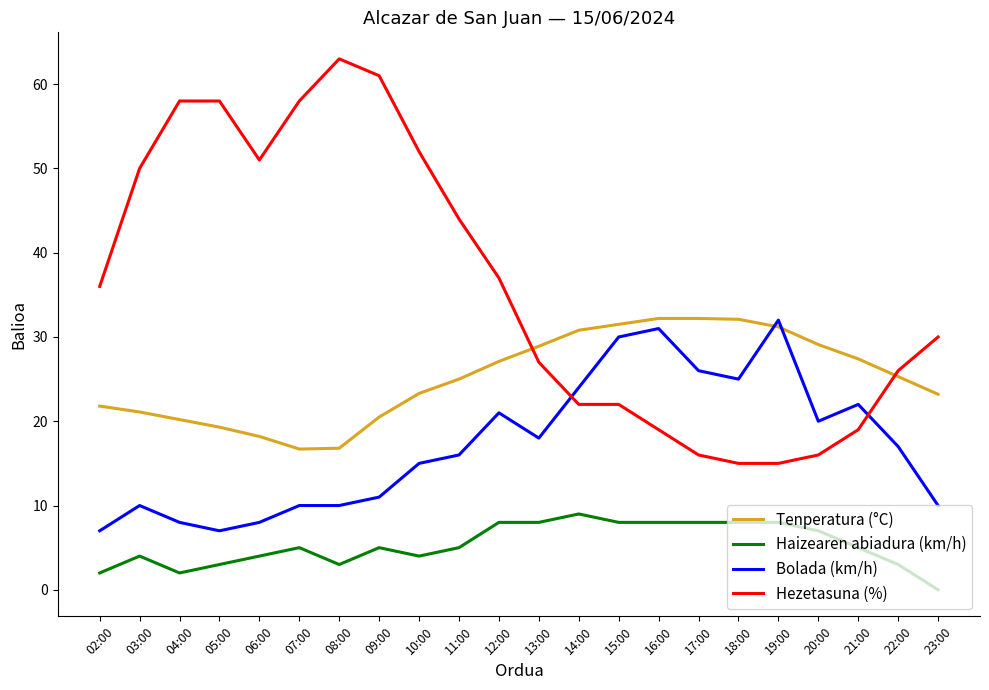

Which series has the largest total across all categories?

Hezetasuna (%)